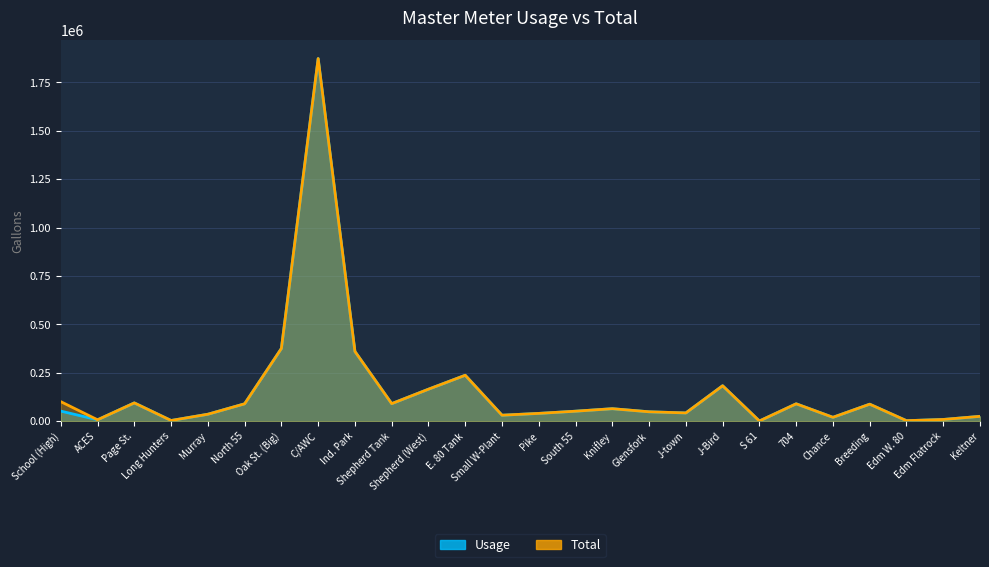

How many interior local valleys does the Usage series have?

8